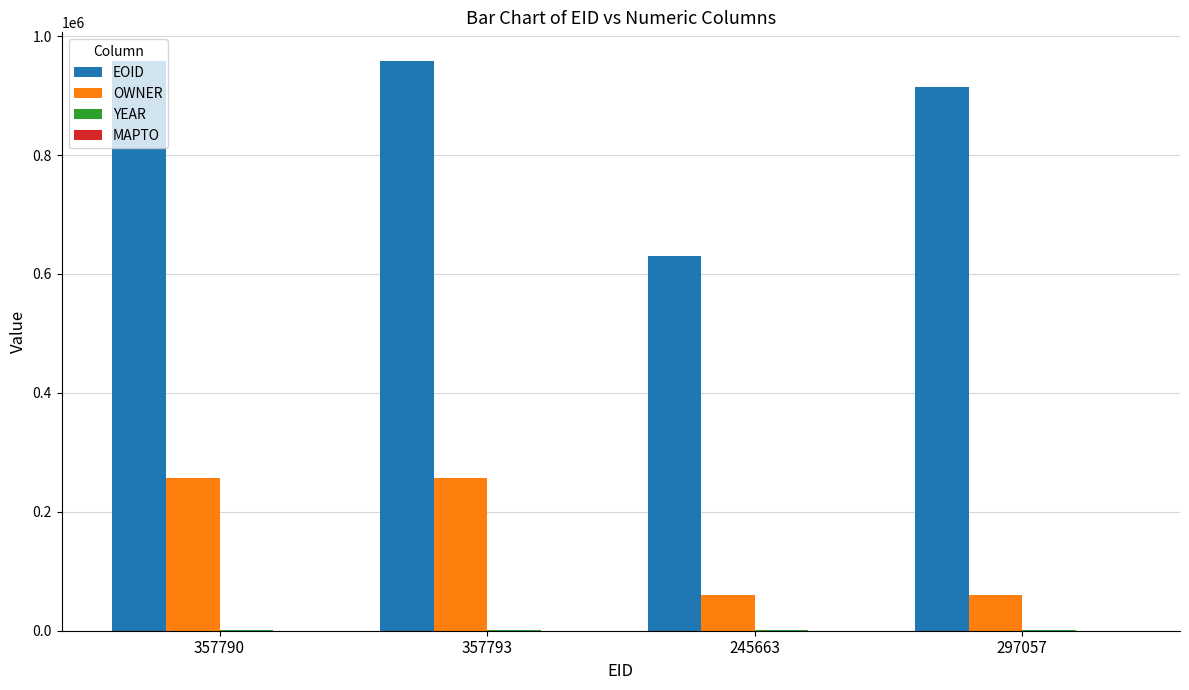

What is the maximum value for EOID?

958446